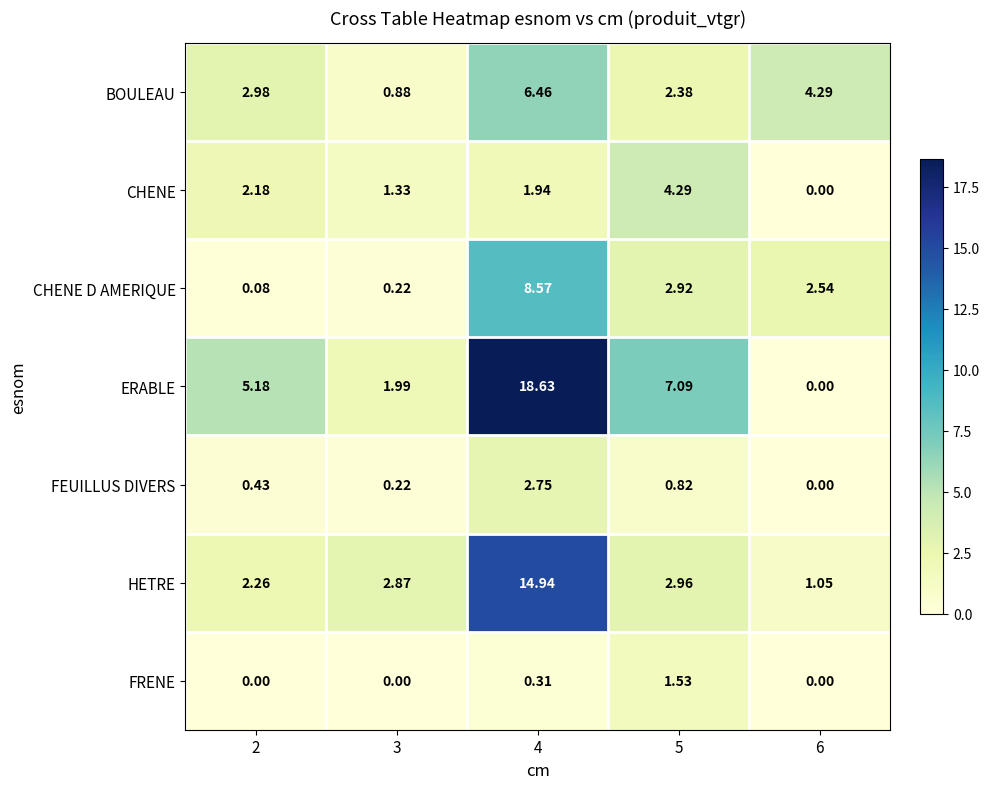

Between 2 and 5, which series saw the biggest shift?

CHENE D AMERIQUE